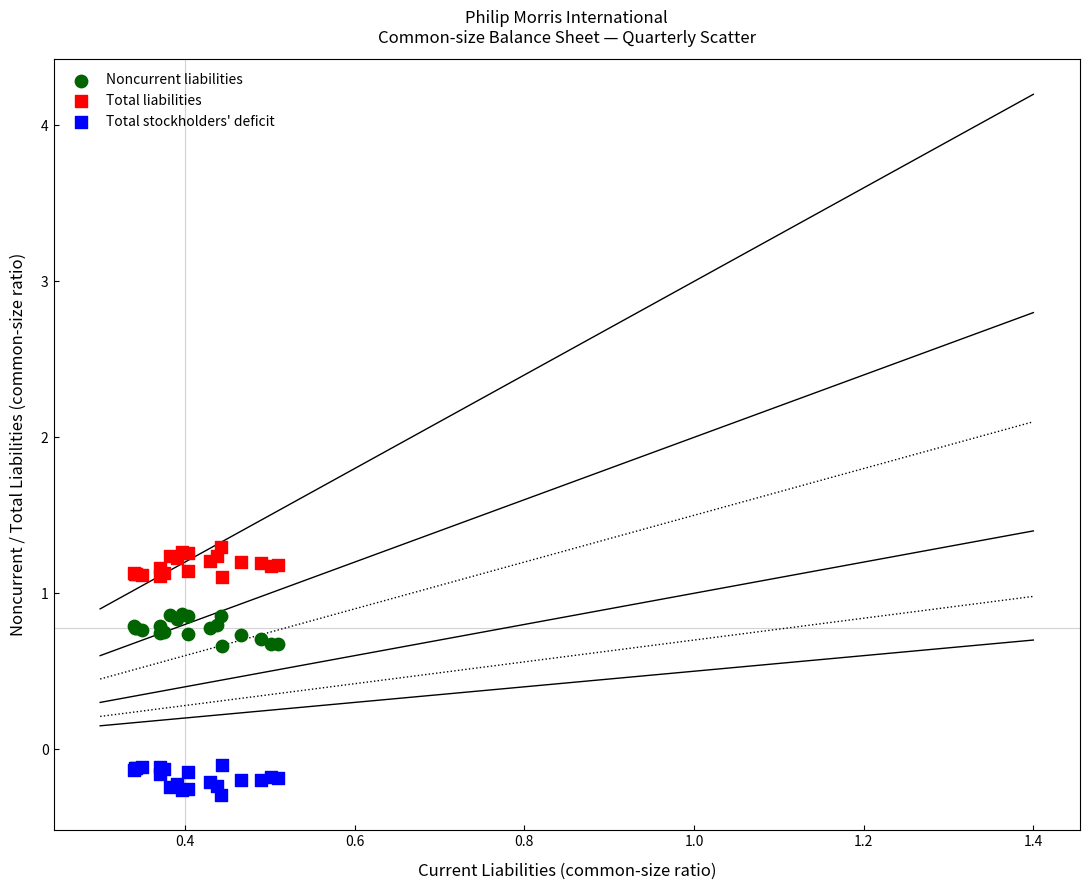

Which series reaches the maximum Y coordinate?

Total liabilities